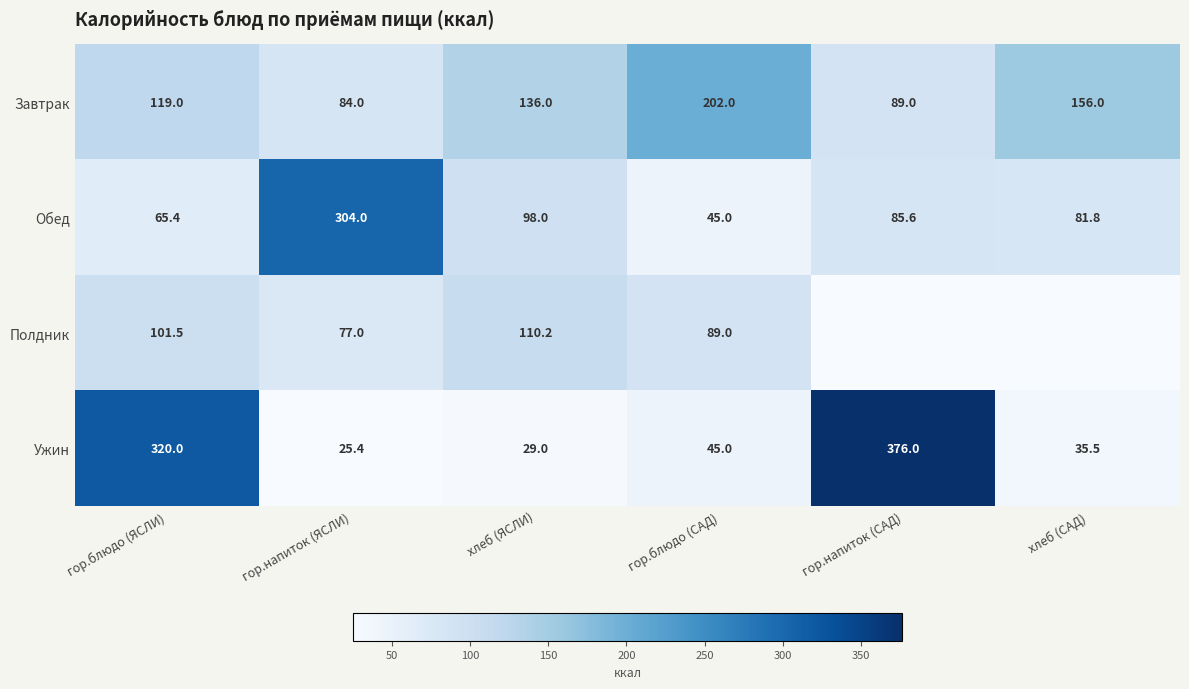

How many categories are shown in the chart?

6